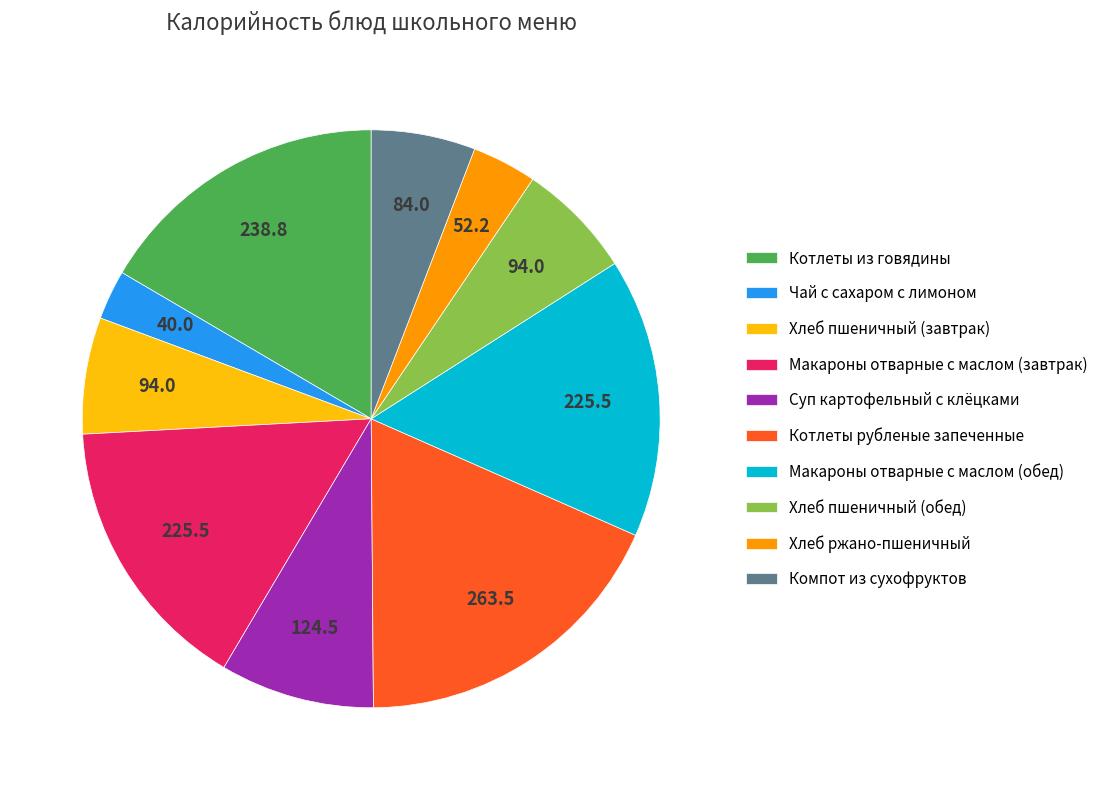

Between Макароны отварные с маслом (обед) and Котлеты из говядины, which is larger?

Котлеты из говядины